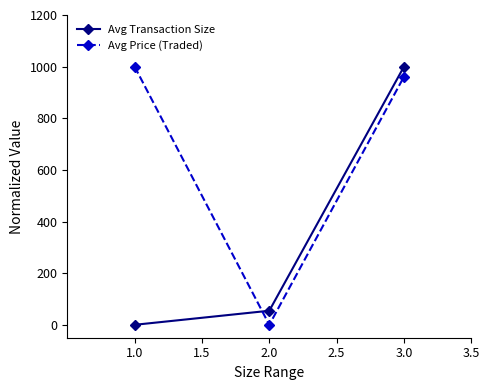

Count the number of categories in the chart.

3